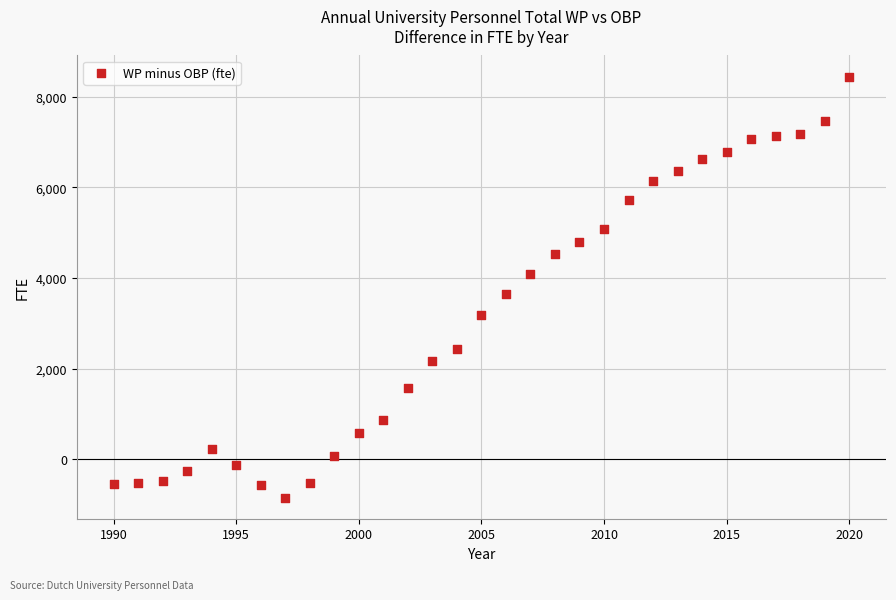

What is the range of Y values (max minus min)?

9301.7